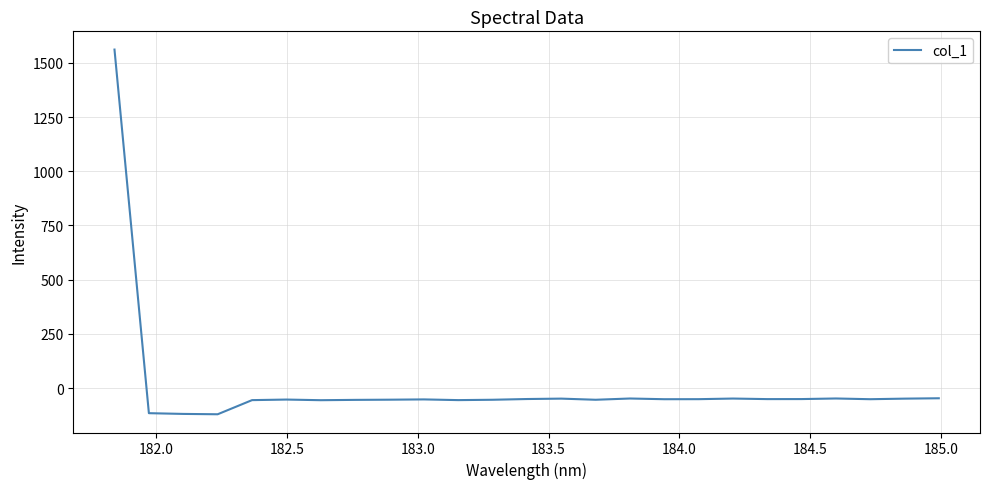

What is the smallest value displayed?

-121.1